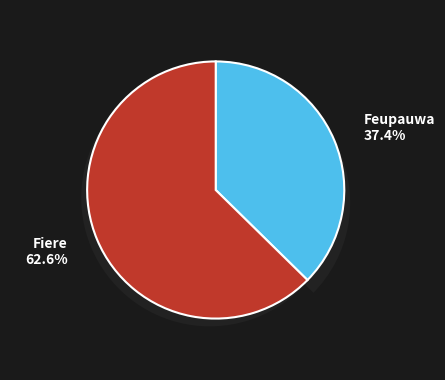

Is it true that Fiere is 77% of the pie?

False